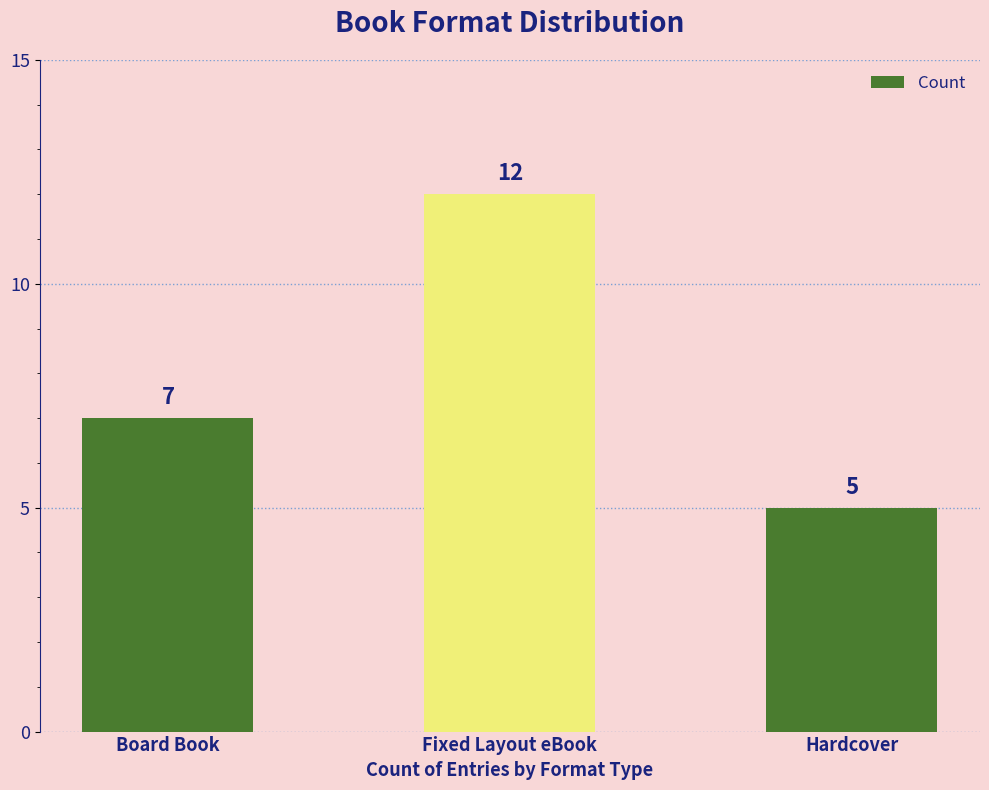

How many data points are less than 7?

1